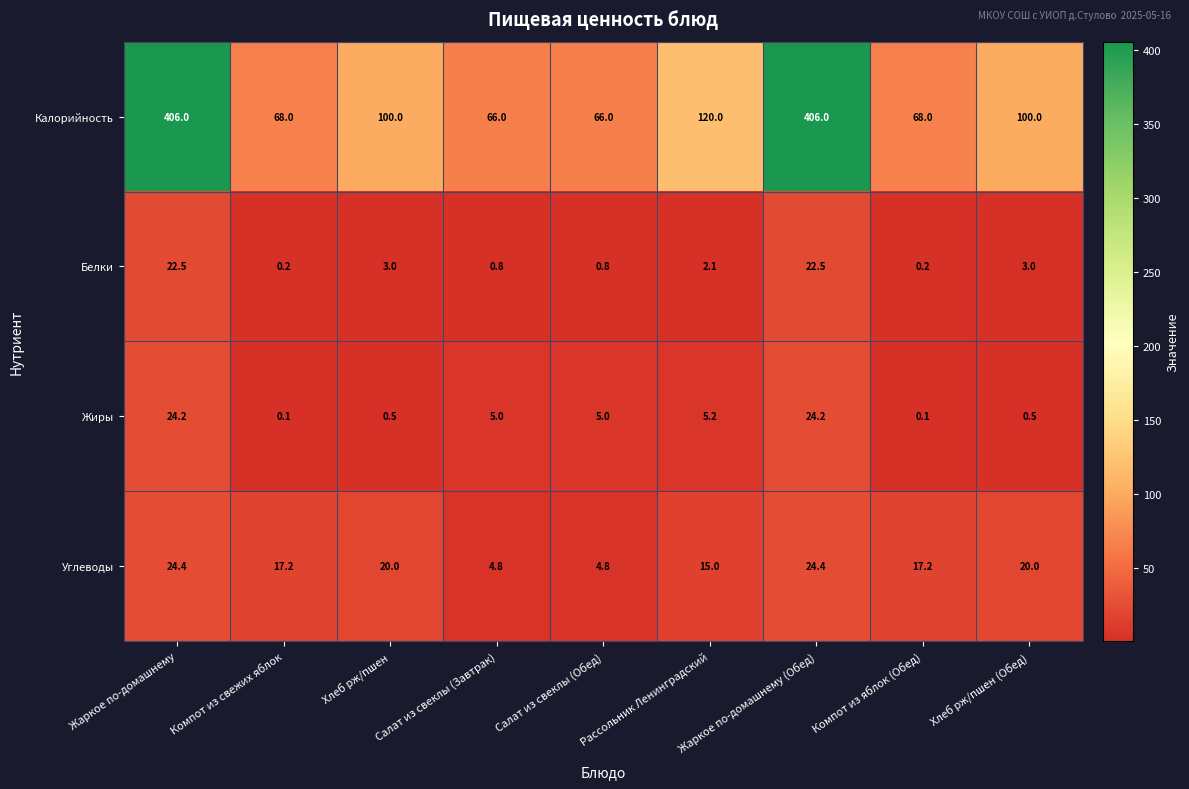

The Белки series shows 0.8 at Салат из свеклы (Завтрак). True or false?

True